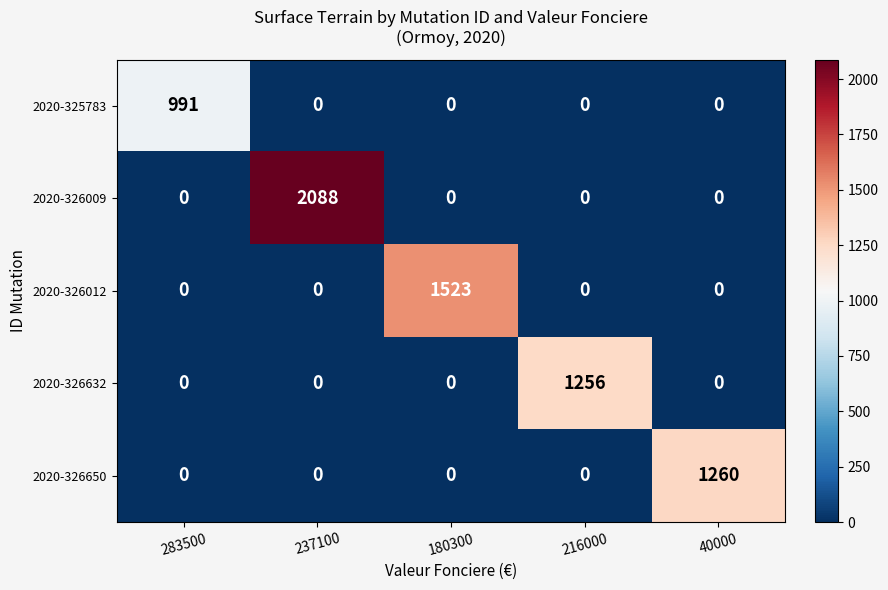

At which label does 2020-325783 reach its peak?

283500